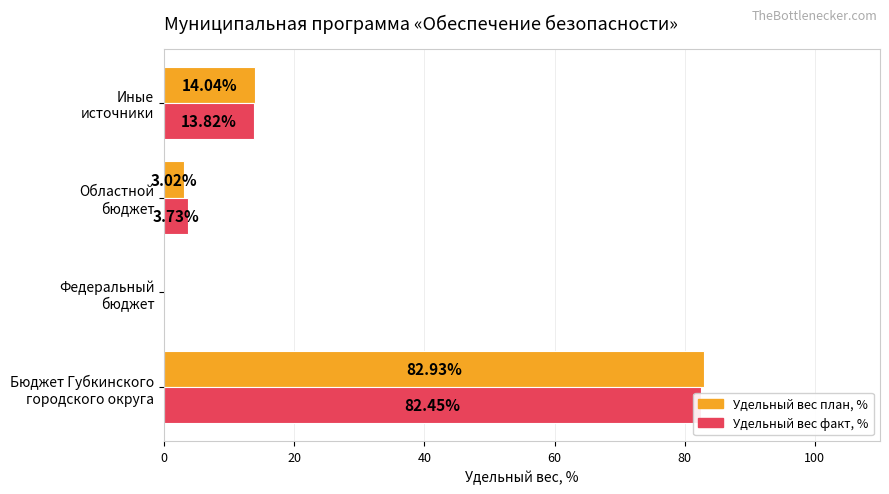

What are all the series names shown in the legend?

Удельный вес план, %, Удельный вес факт, %